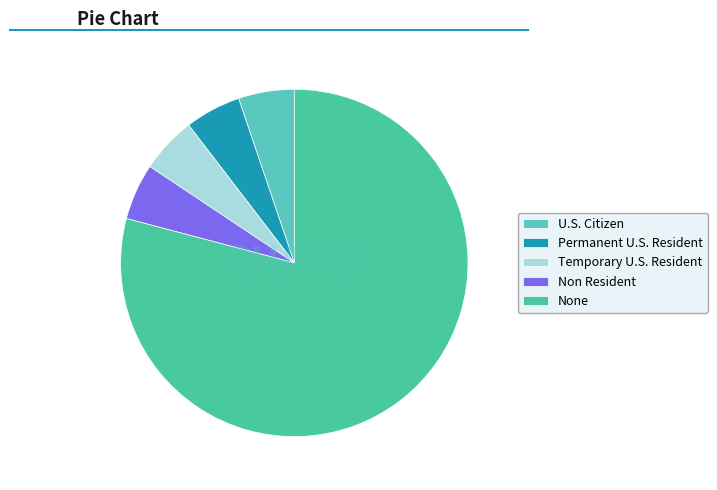

Which slice is the smallest?

U.S. Citizen